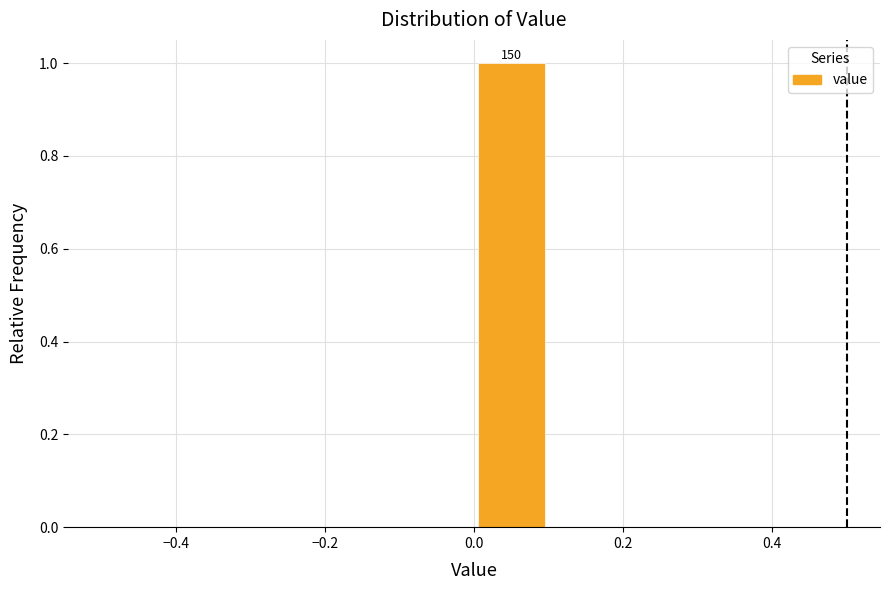

Which range on the x-axis has the tallest bar?

0.0 to 0.1